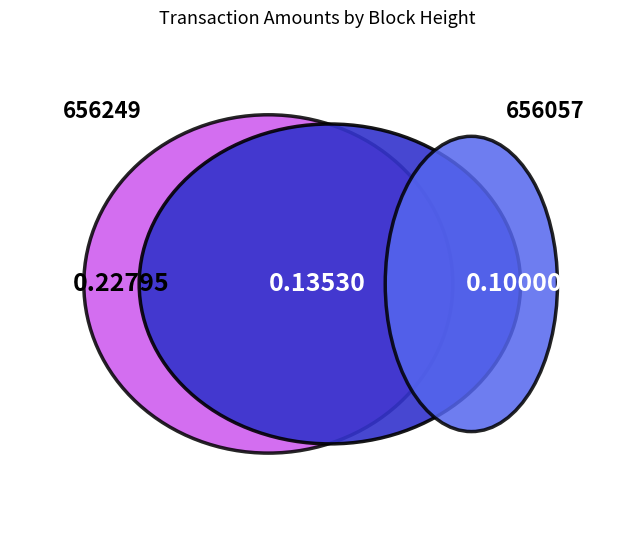

Does any single category account for the majority?

No